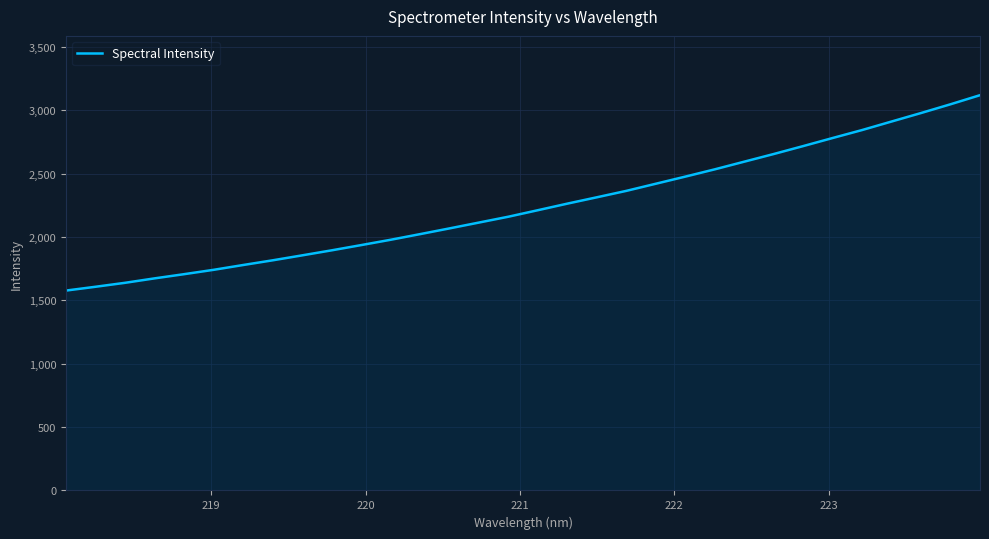

What is the difference between the maximum and minimum values?

1541.5